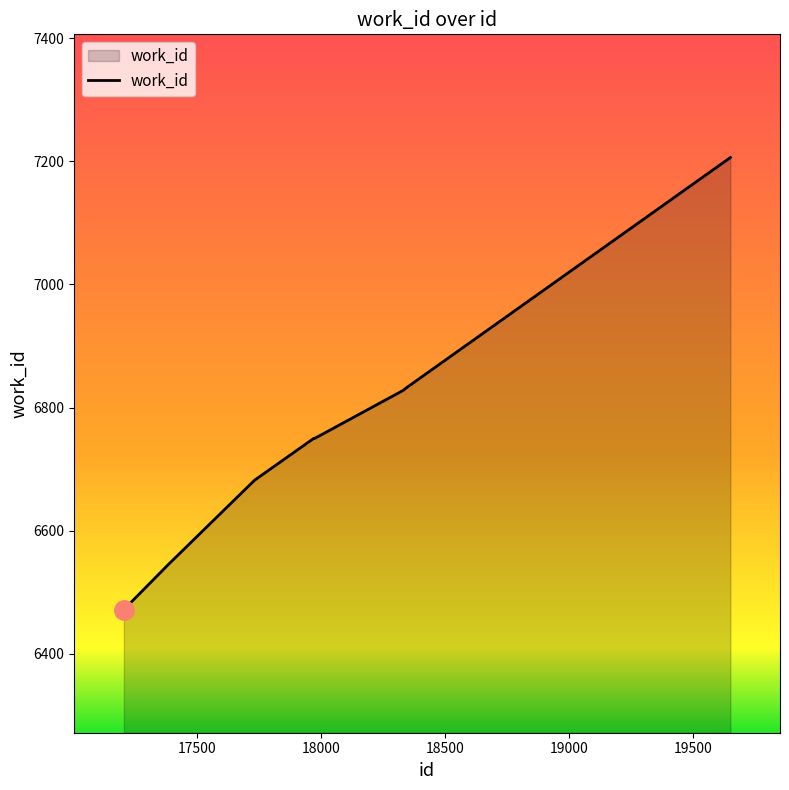

What is the difference between the maximum and minimum values?

734